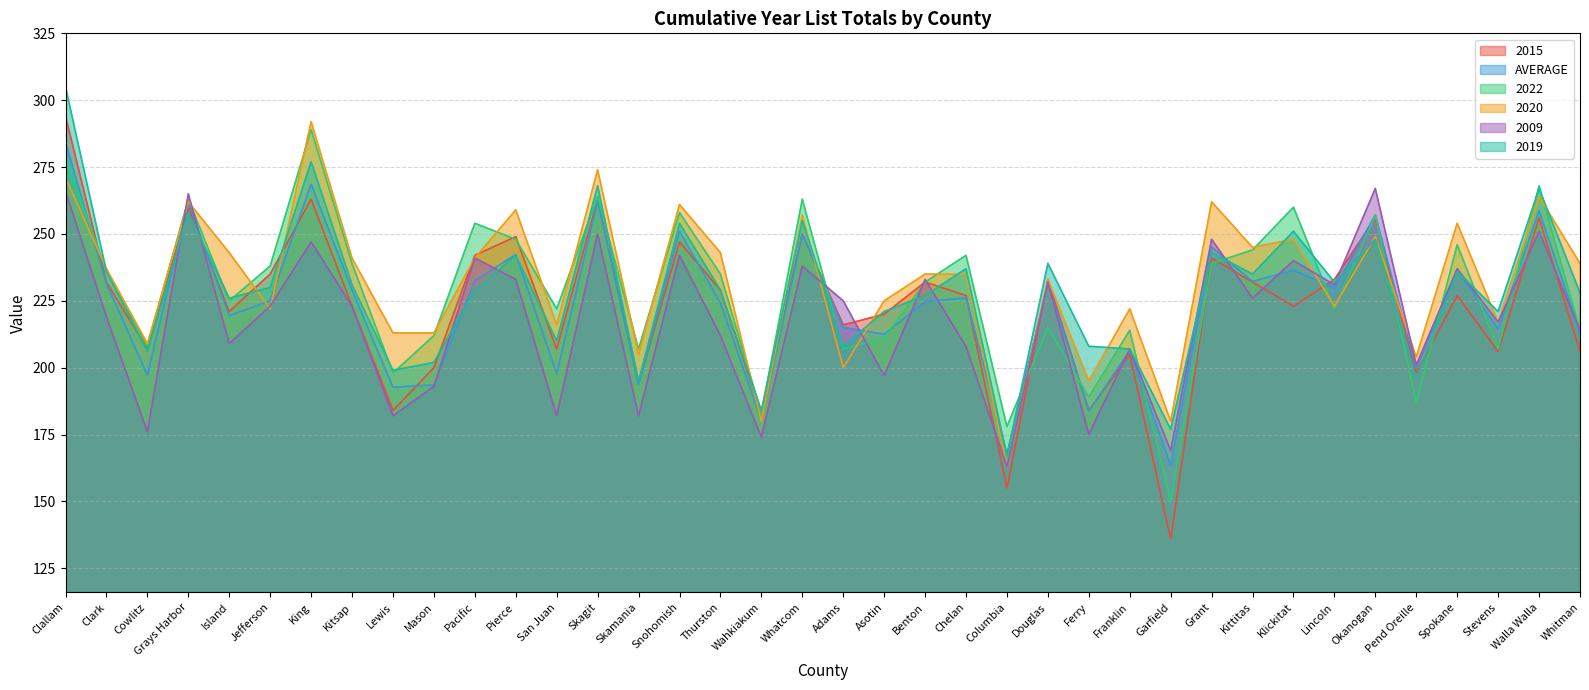

Where is 2015 nearest to the value 215?

Adams